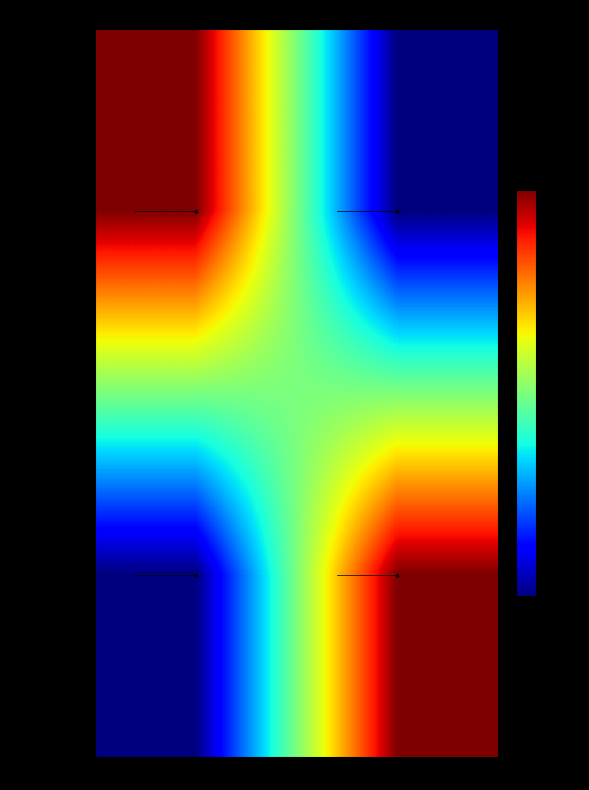

Reading right to left, list all the values displayed in this chart.

Row_476860: Ordinary Payment=0.0	Account Update=1.0
Row_476054: Ordinary Payment=1.0	Account Update=0.0